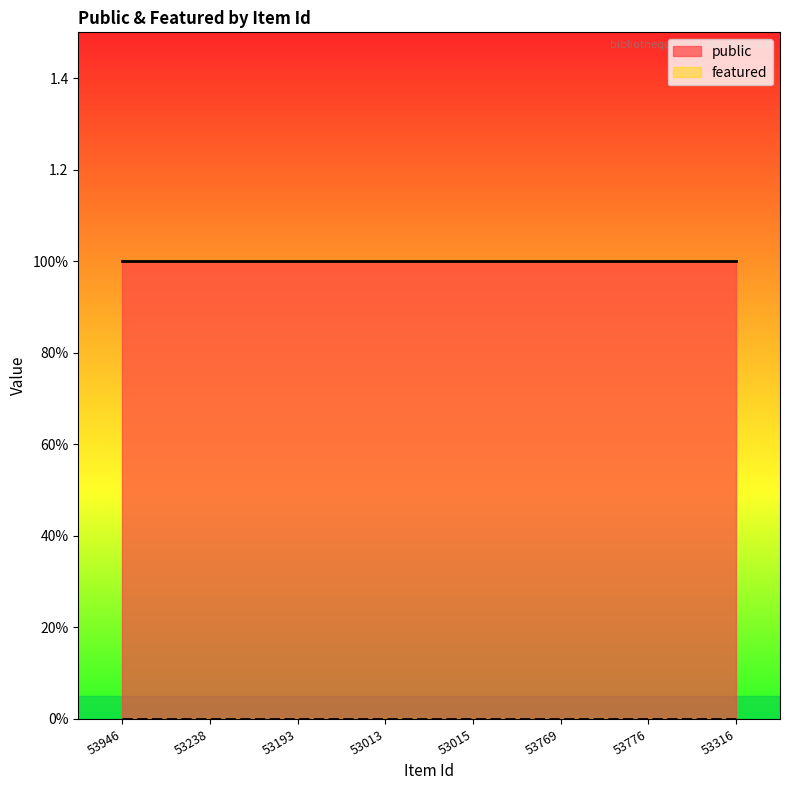

At which label is public closest to 1?

53946